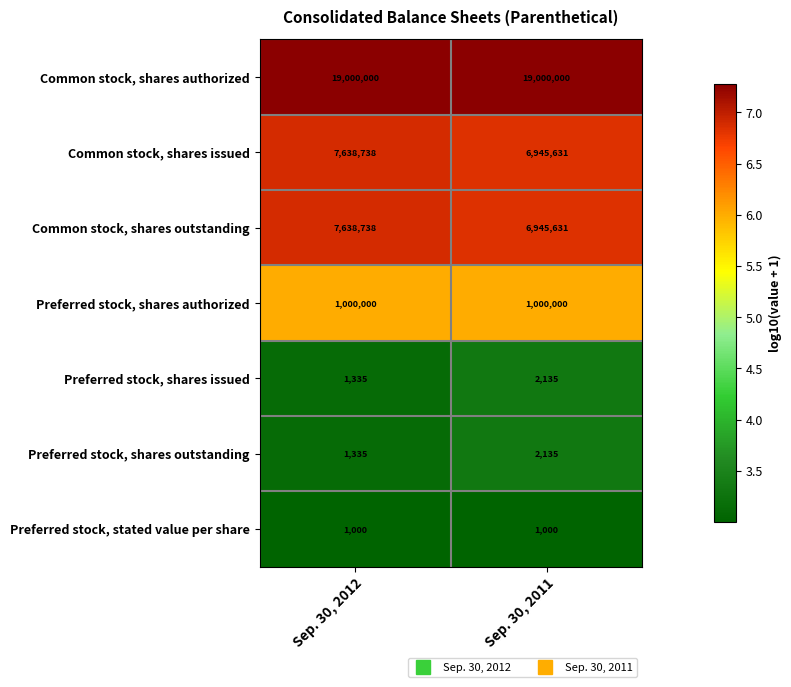

Reading right to left, what are all the values shown in this chart?

Common stock, shares authorized: 19000000	19000000
Common stock, shares issued: 6945631	7638738
Common stock, shares outstanding: 6945631	7638738
Preferred stock, shares authorized: 1000000	1000000
Preferred stock, shares issued: 2135	1335
Preferred stock, shares outstanding: 2135	1335
Preferred stock, stated value per share: 1000	1000